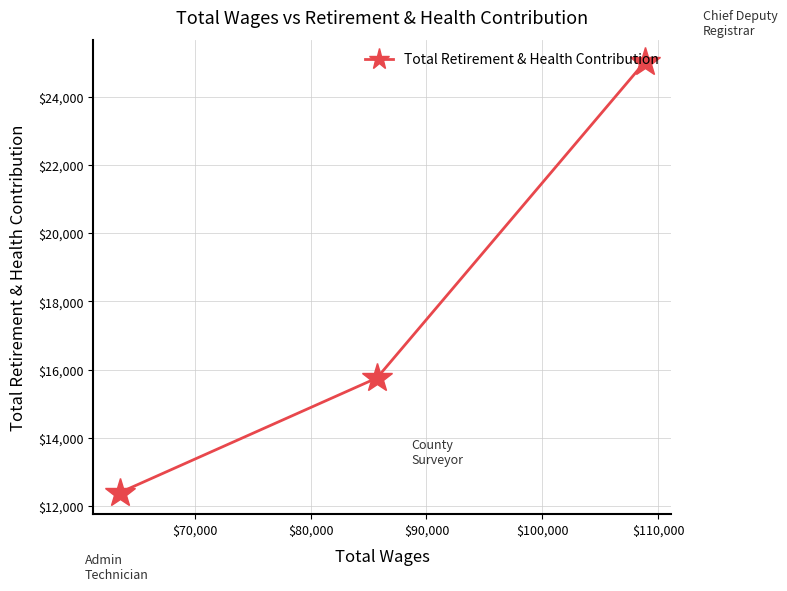

What is the average value?

17728